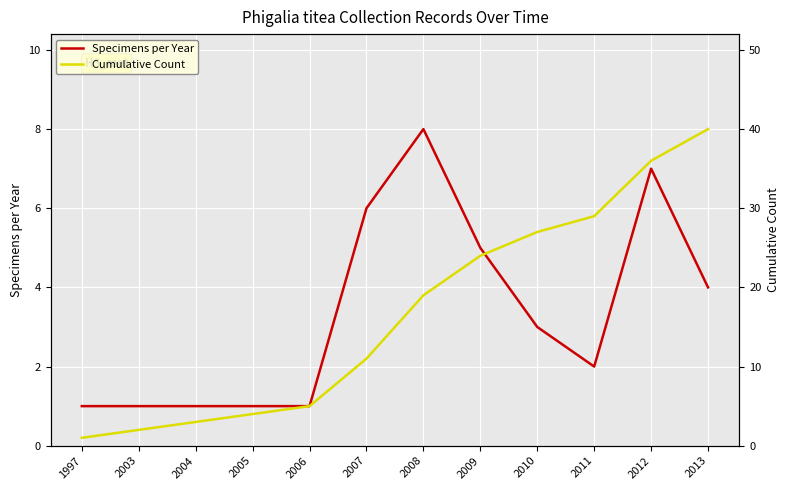

True or false: Specimens per Year and Cumulative Count intersect in this chart.

False